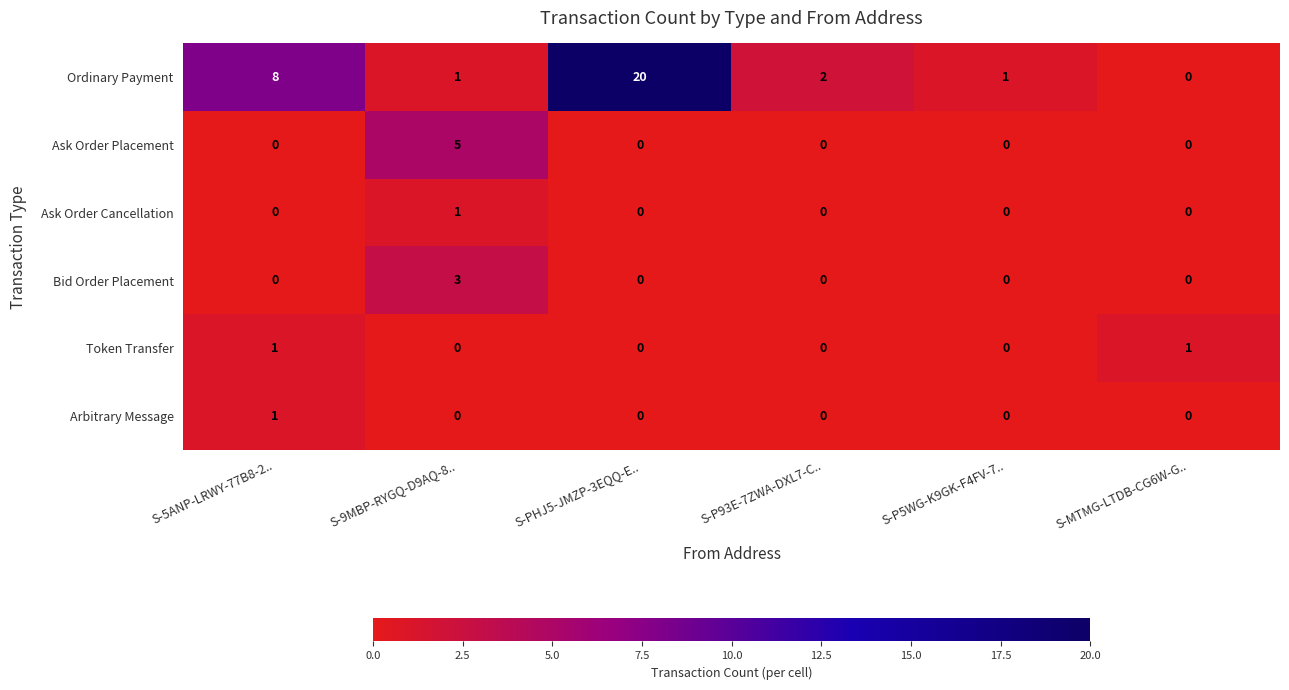

Is it true that Ordinary Payment equals -12 at S-MTMG-LTDB-CG6W-G..?

False